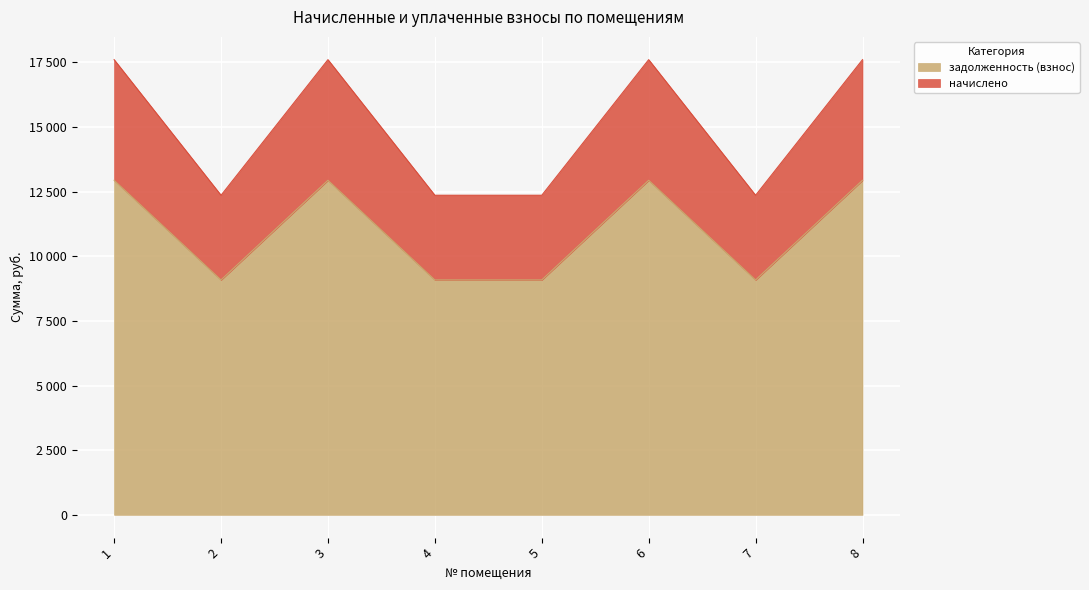

Reading left to right, what are all the values shown in this chart?

задолженность (взнос): 12940.8	9085.5	12940.8	9085.5	9085.5	12940.8	9085.5	12940.8
начислено: 17606.4	12361.2	17606.4	12361.2	12361.2	17606.4	12361.2	17606.4